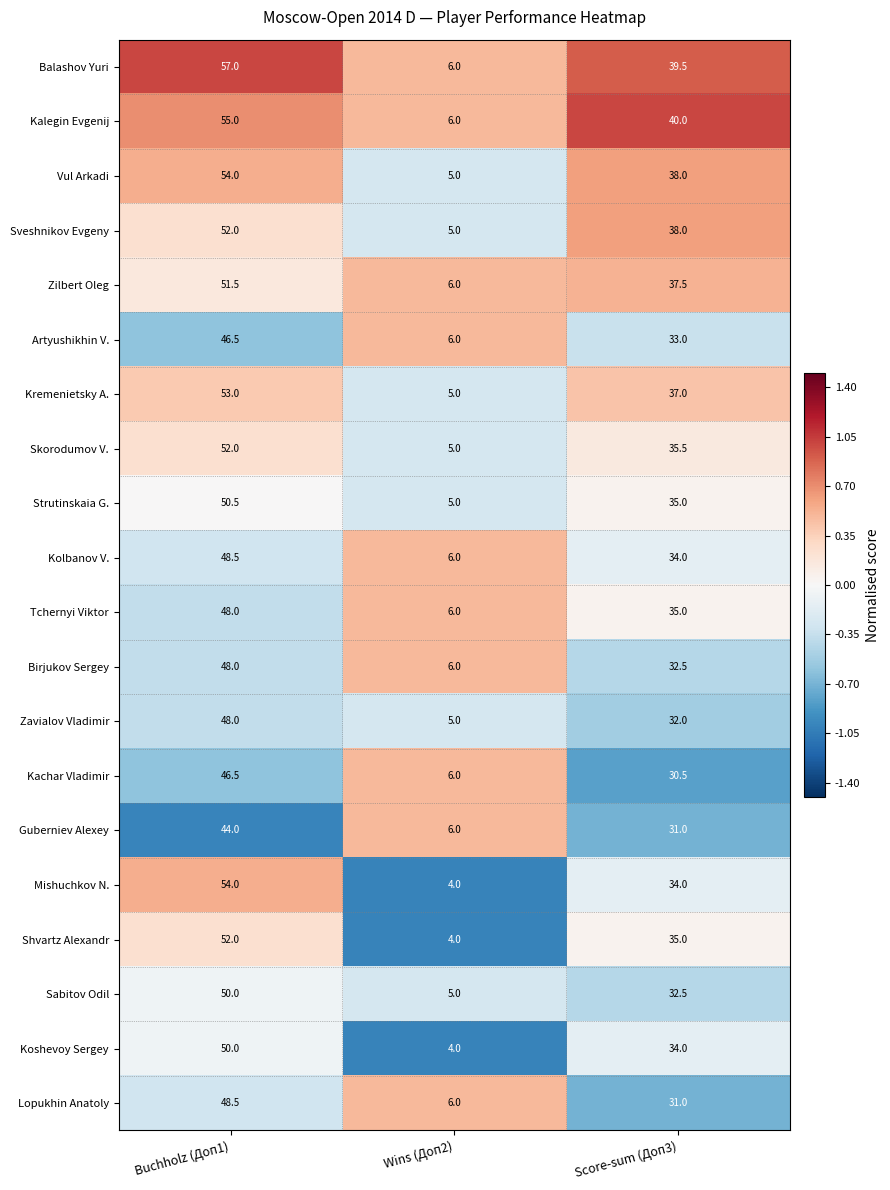

What is the difference between the highest and lowest values at Buchholz (Доп1)?

13.0